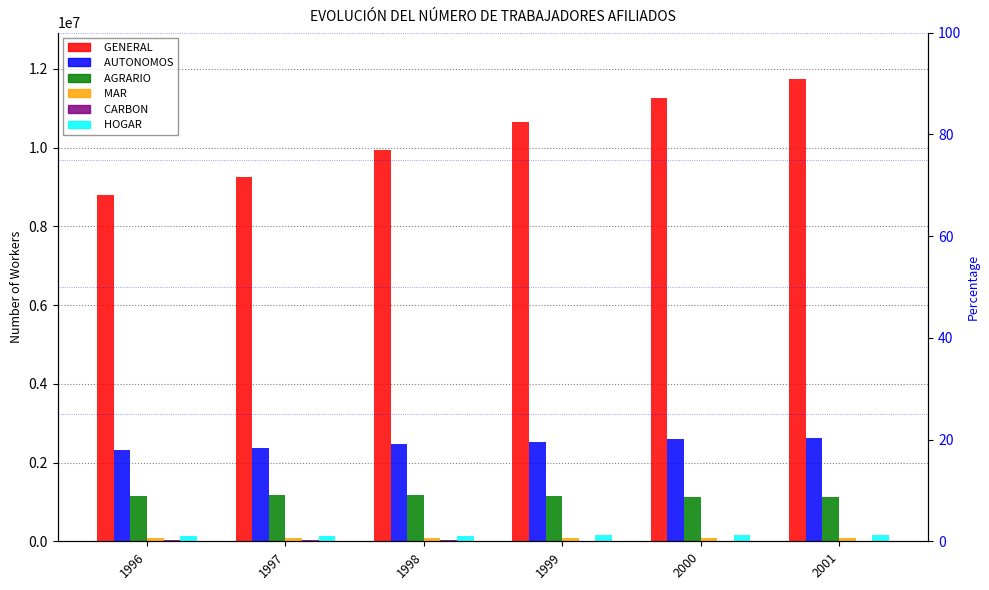

Rank the series at 1997 from highest to lowest value.

GENERAL, AUTONOMOS, AGRARIO, HOGAR, MAR, CARBON